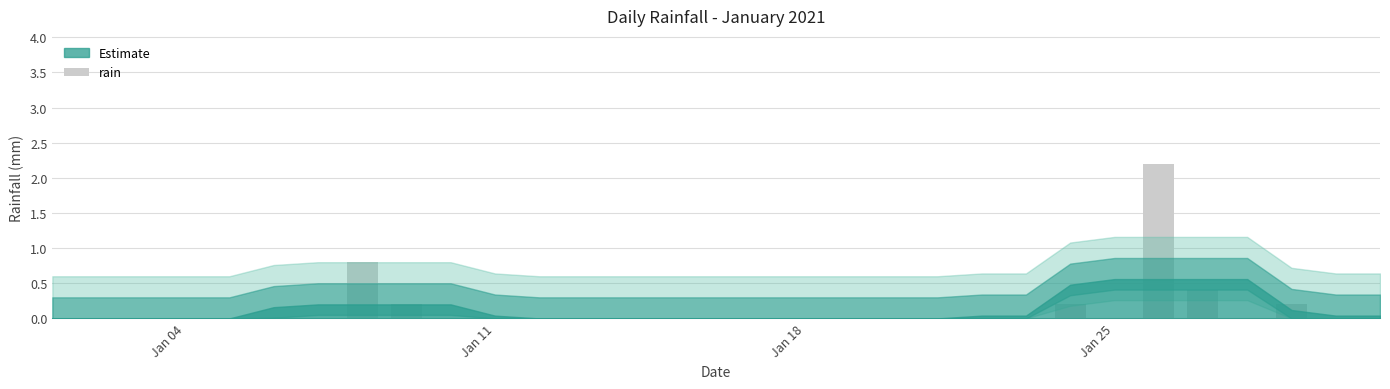

What is the sum of all values?

4.0